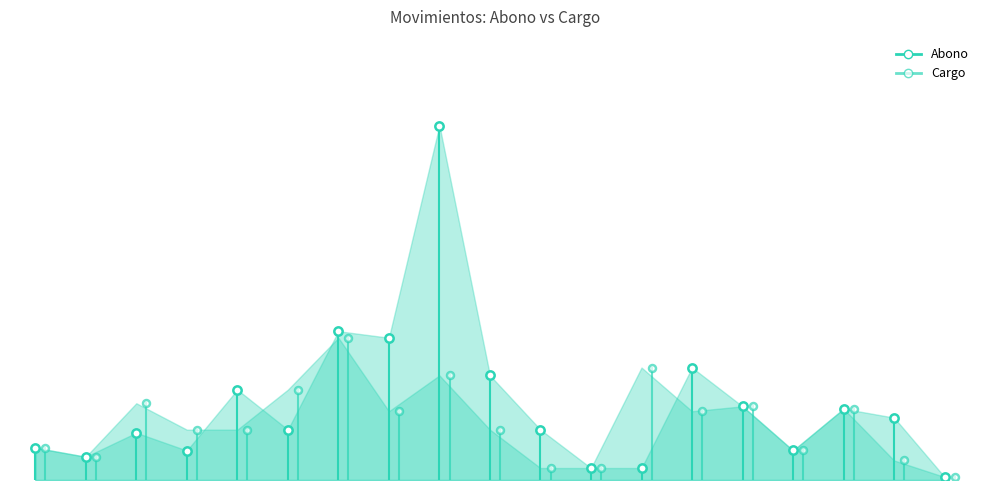

Count the number of categories in the chart.

19